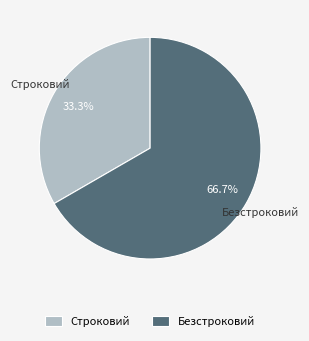

What percentage is the Строковий slice, to the nearest percent?

33%